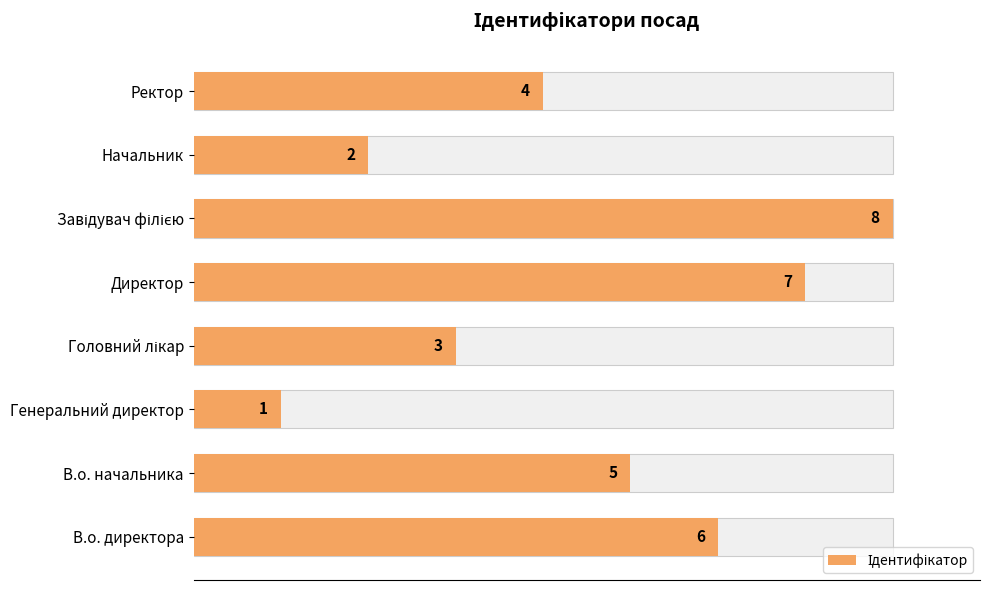

Read the value at Директор.

7